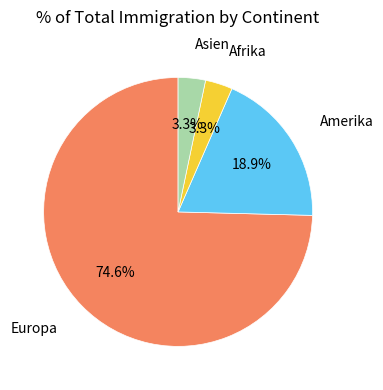

Does any single category account for the majority?

Yes